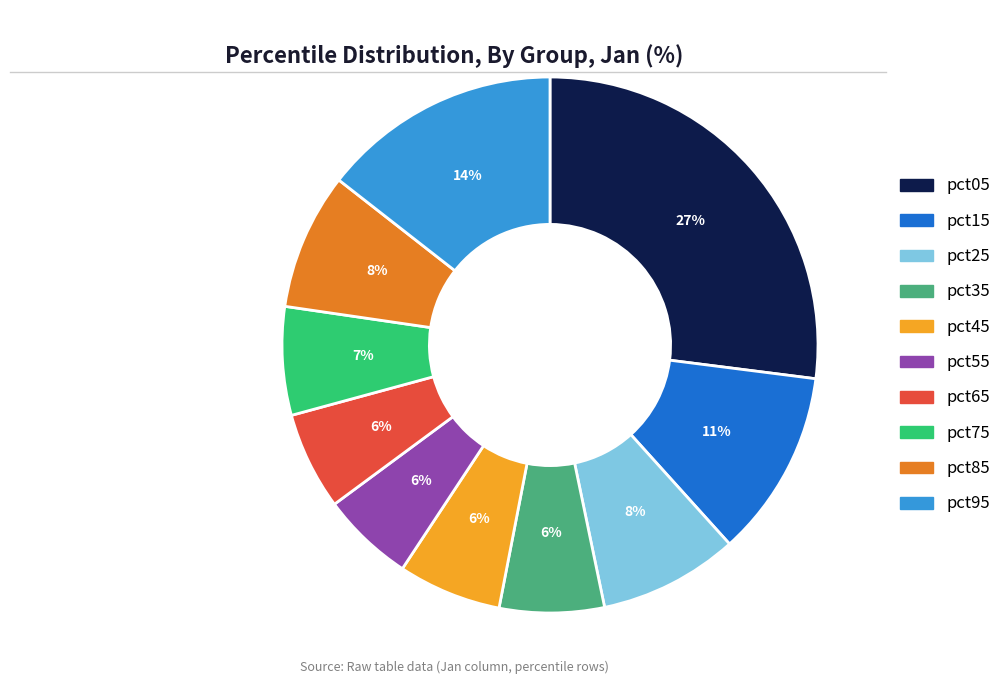

Count the number of slices in the pie.

10